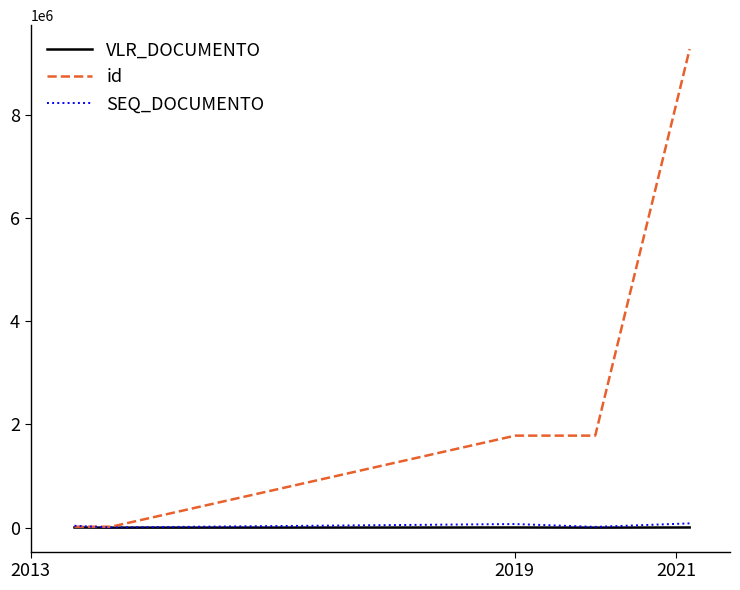

What is the highest value of the id series?

9272442